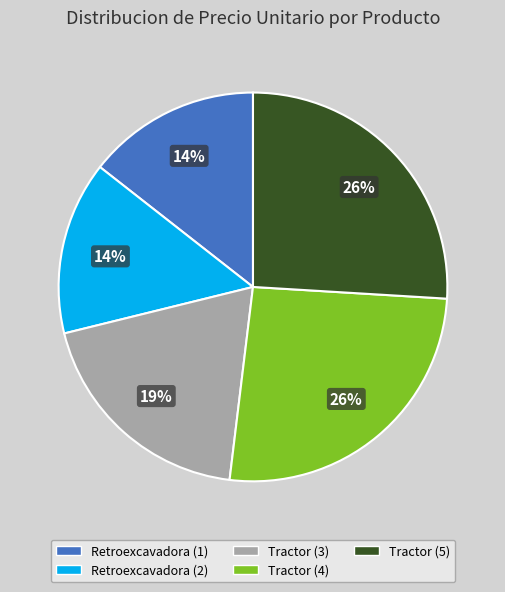

Is it true that Retroexcavadora (2) is 14% of the pie?

True